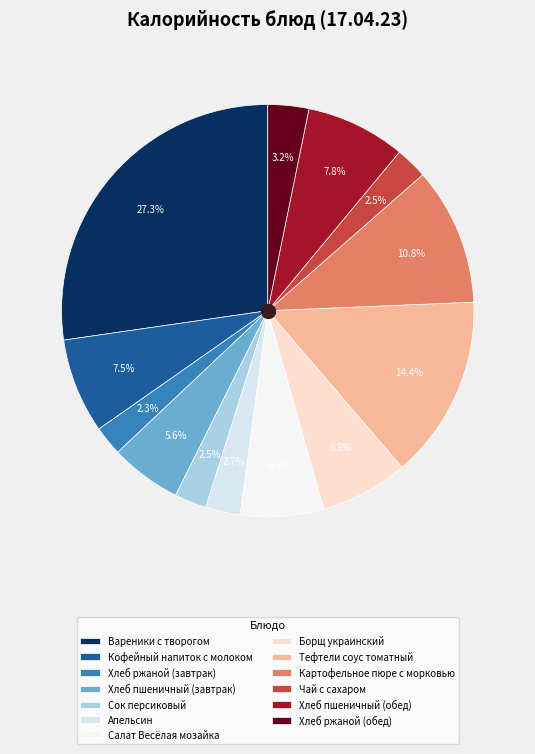

What percentage is NOT represented by Вареники с творогом?

72.7%